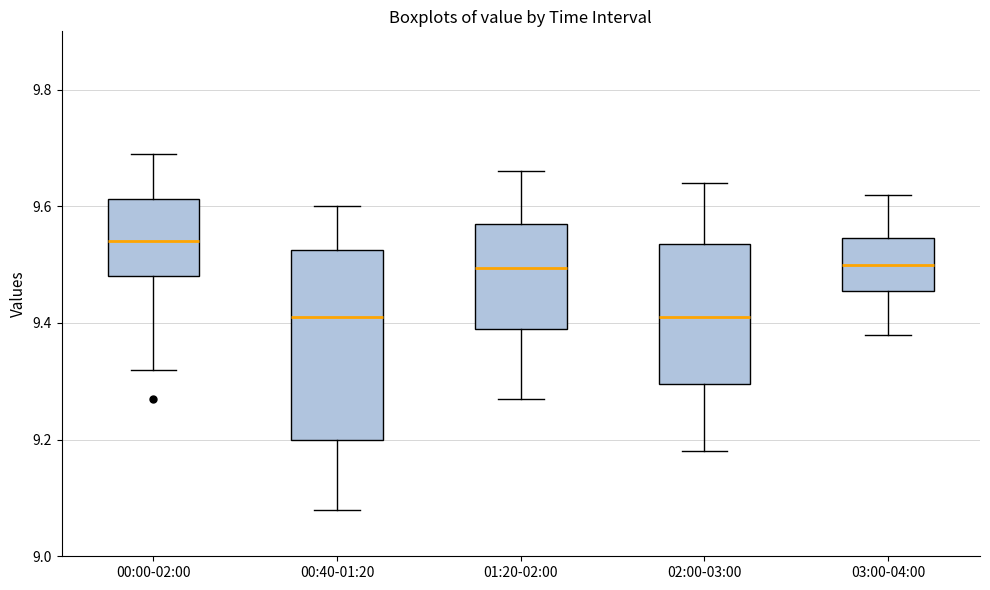

Reading left to right, read every box against the y-axis: the position of its median line, the range the box covers, and the ends of its whiskers. The values are not printed on the chart, so give them approximately, as read against the axis.

00:00-02:00: median 9.54, box 9.48 to 9.62, whiskers 9.32 to 9.70
00:40-01:20: median 9.42, box 9.20 to 9.52, whiskers 9.08 to 9.60
01:20-02:00: median 9.50, box 9.40 to 9.58, whiskers 9.28 to 9.66
02:00-03:00: median 9.42, box 9.30 to 9.54, whiskers 9.18 to 9.64
03:00-04:00: median 9.50, box 9.46 to 9.54, whiskers 9.38 to 9.62